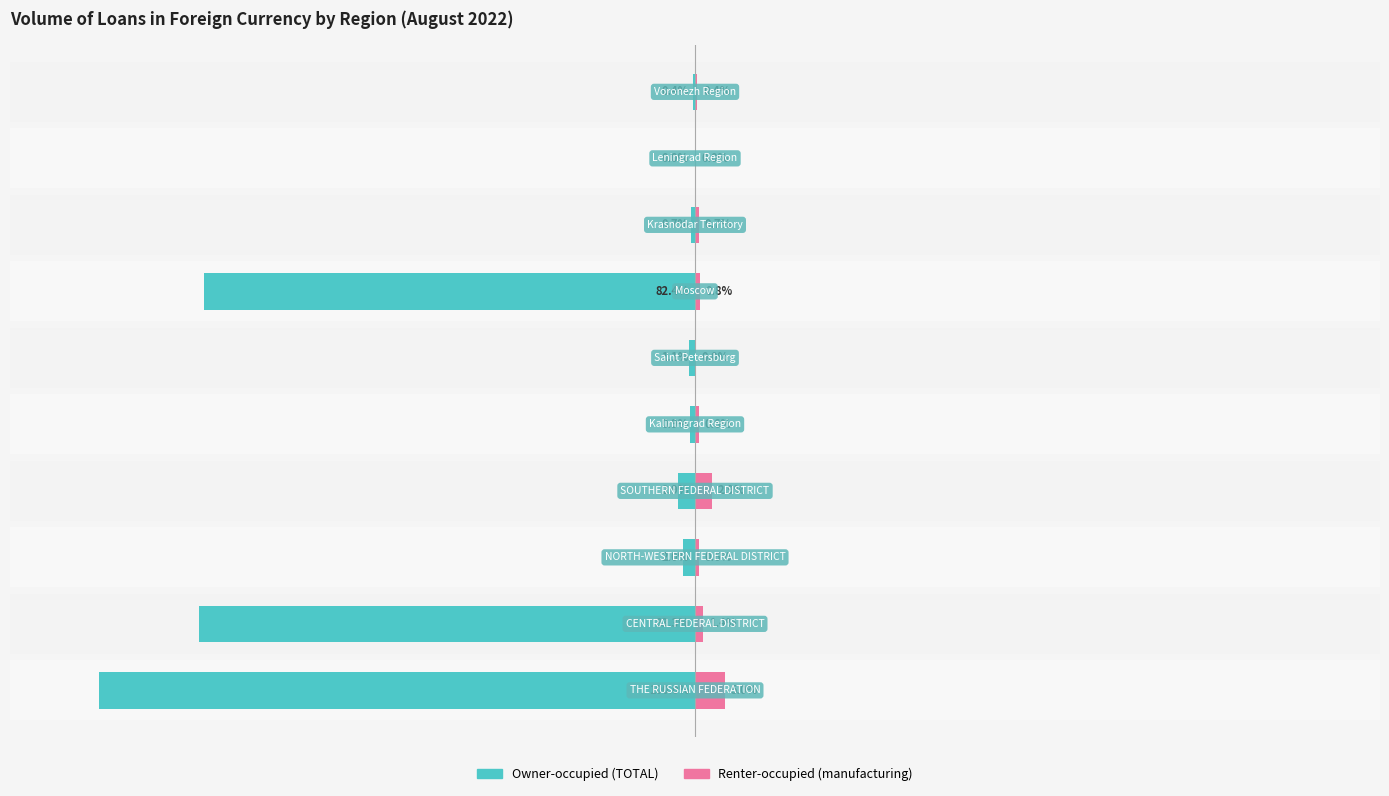

True or false: Renter-occupied (manufacturing) has a value of 0.0 at 5.

True